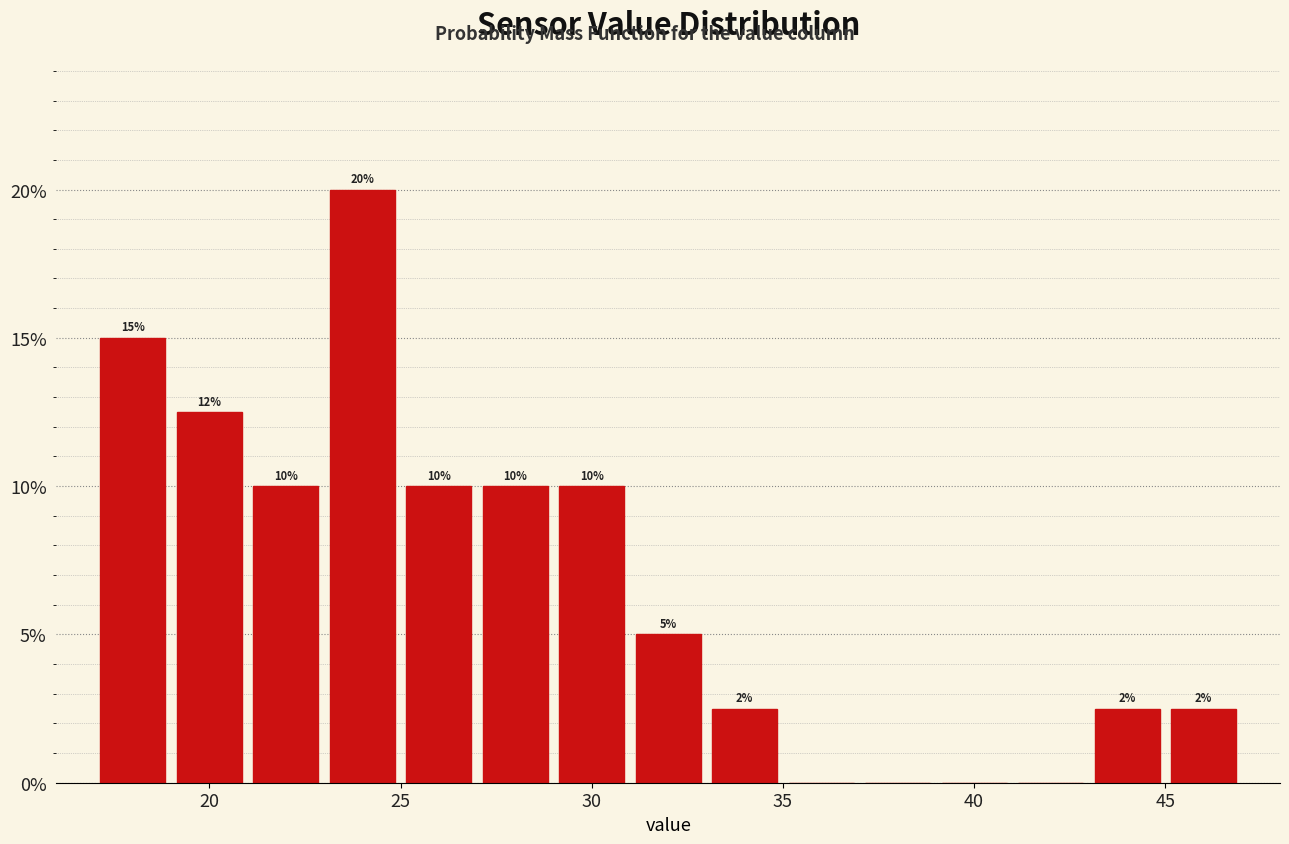

Which range on the x-axis has the tallest bar?

23 to 25